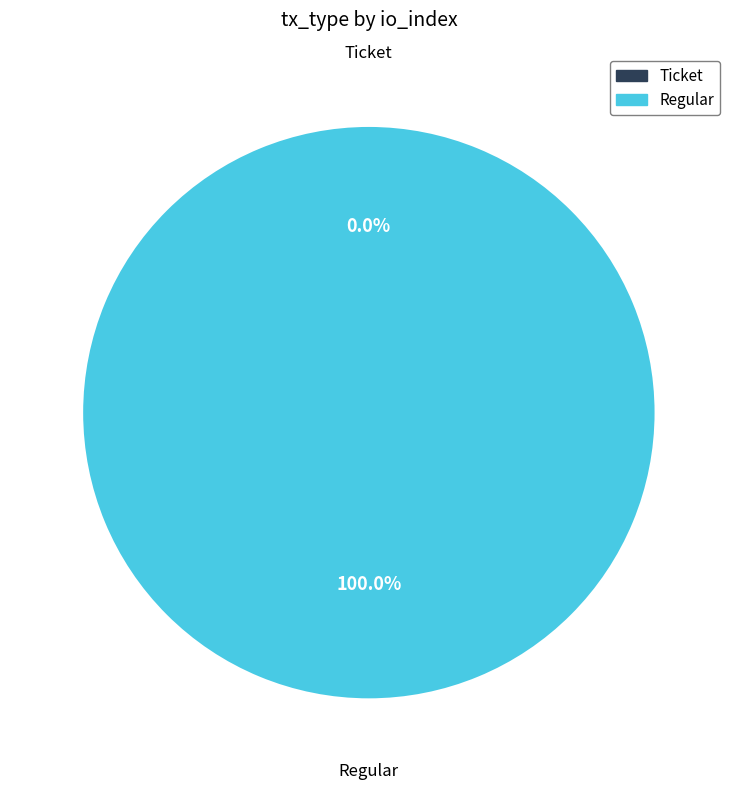

To the nearest percent, what is the difference between the Ticket and Regular slice percentages?

100%